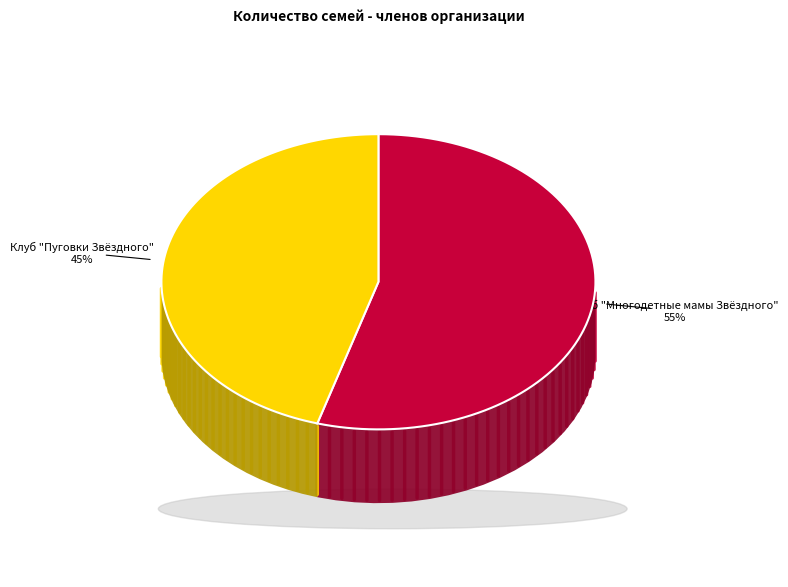

The Клуб "Многодетные мамы Звёздного" slice represents 55% of the pie. True or false?

True